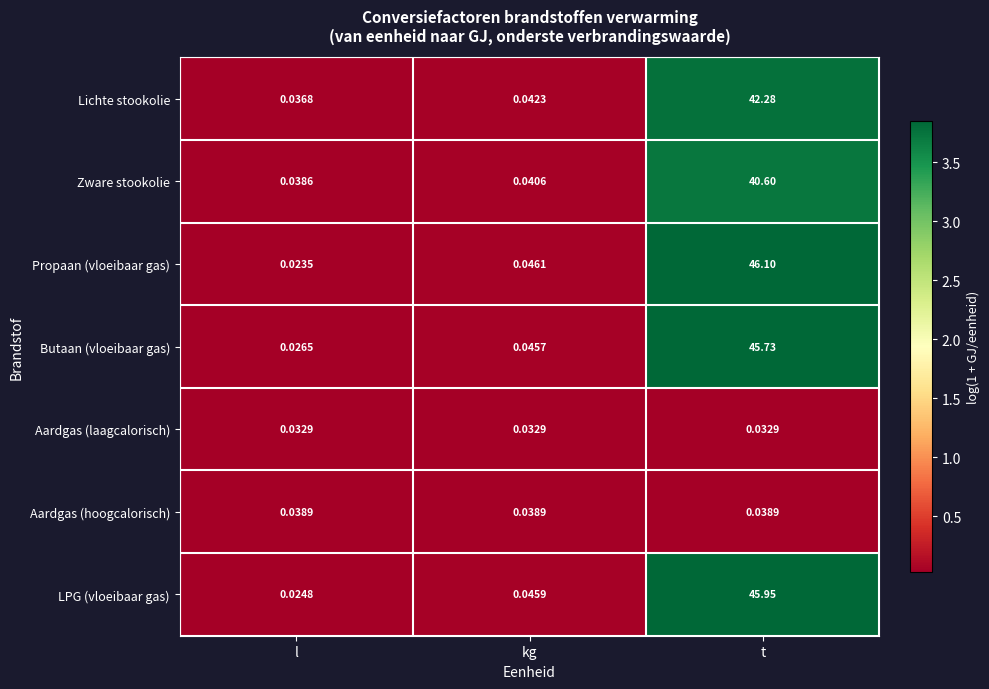

Rank the series at l from highest to lowest value.

Aardgas (hoogcalorisch), Zware stookolie, Lichte stookolie, Aardgas (laagcalorisch), Butaan (vloeibaar gas), LPG (vloeibaar gas), Propaan (vloeibaar gas)